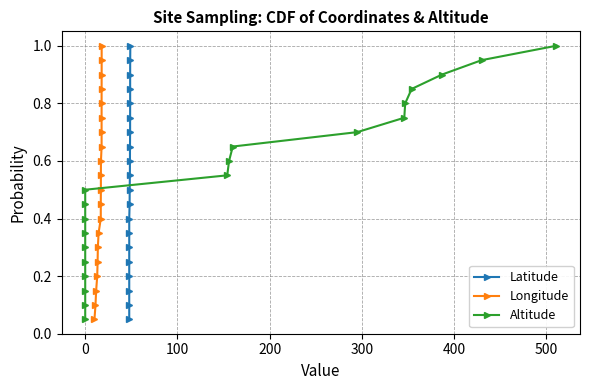

What is the value of the Latitude point at the 20th from the left?

1.0